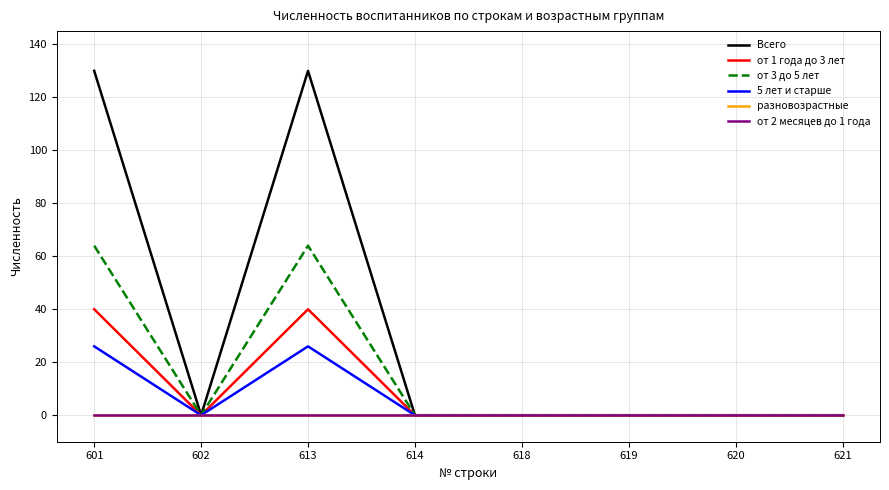

True or false: Всего and разновозрастные intersect in this chart.

False